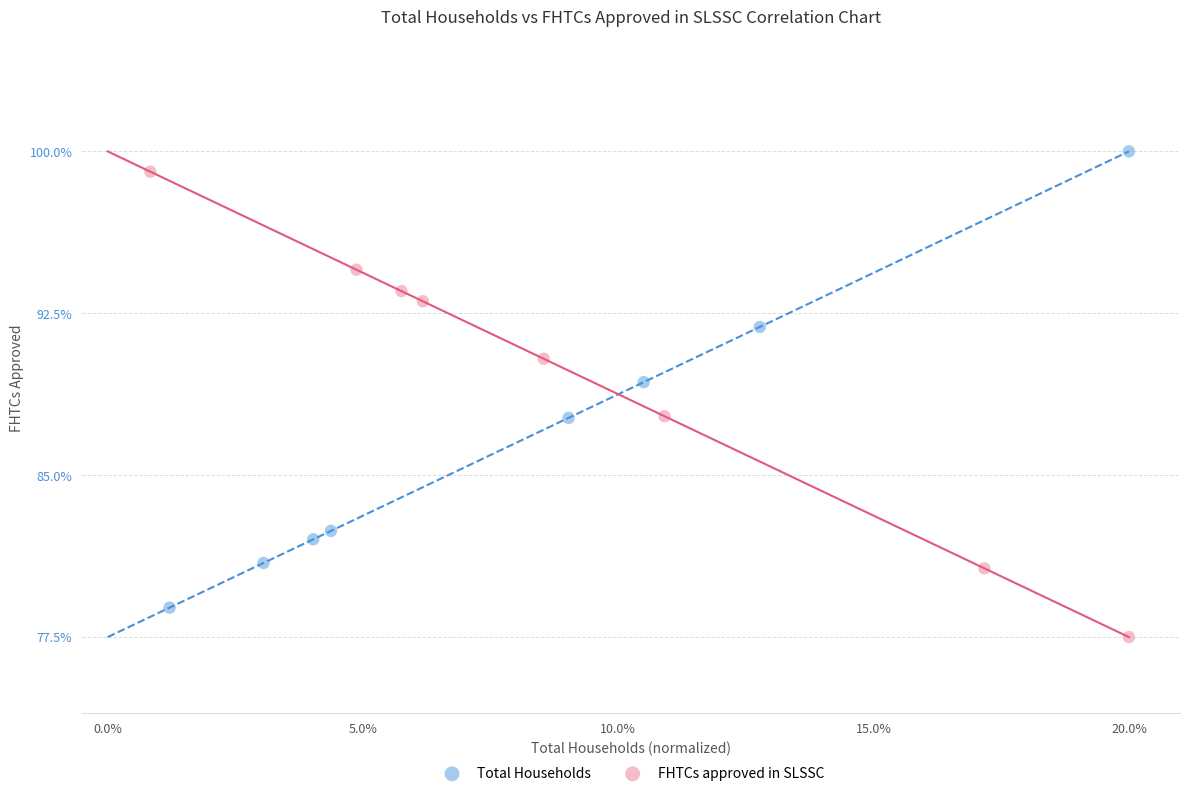

Which series has the widest spread of Y values?

FHTCs approved in SLSSC